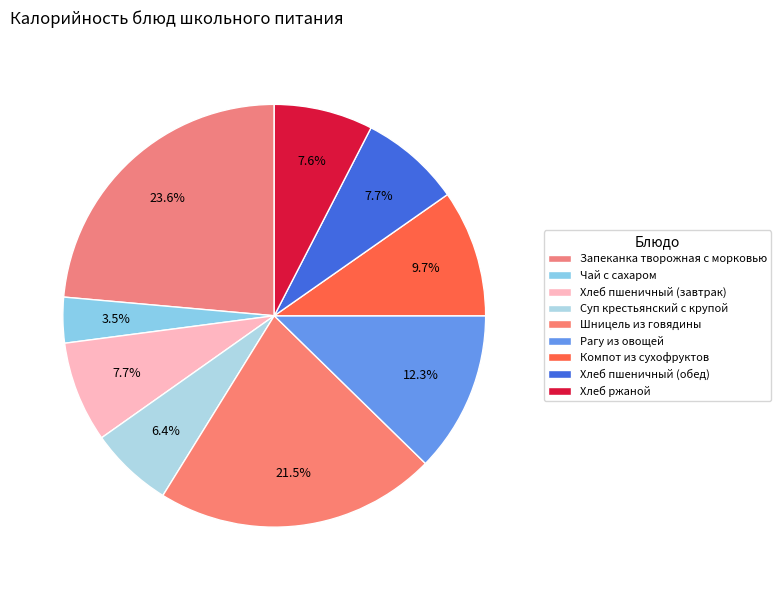

Does Хлеб пшеничный (обед) represent more than half of the total?

No